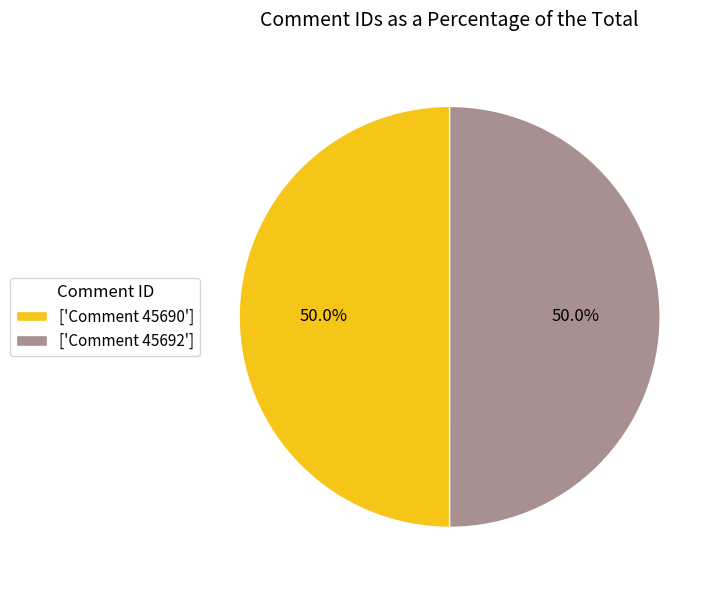

Combined, do ['Comment 45692'] and ['Comment 45690'] account for over 50%?

Yes